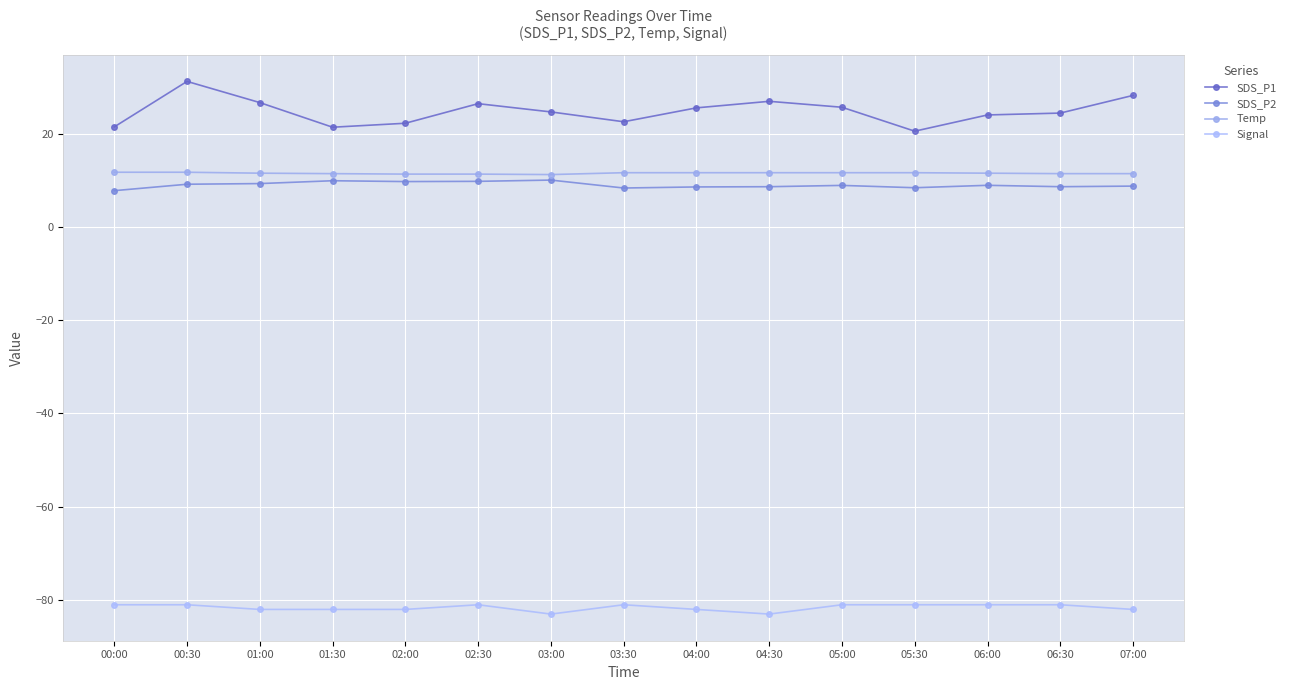

What is the difference between the SDS_P1 values at 01:00 and 03:30?

4.1